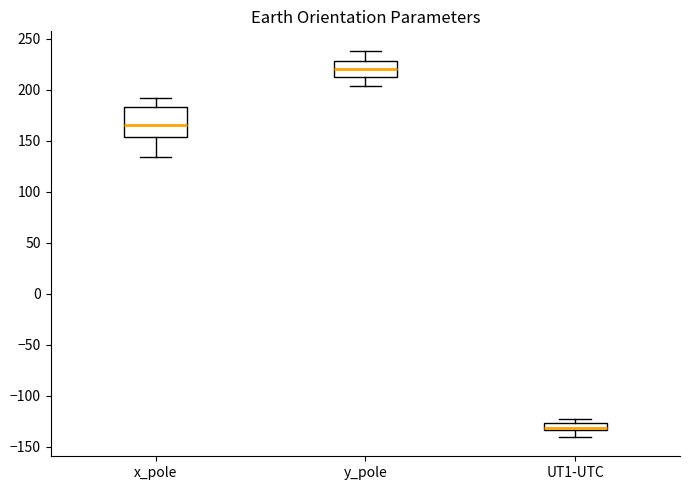

Which box's median line is the highest?

y_pole